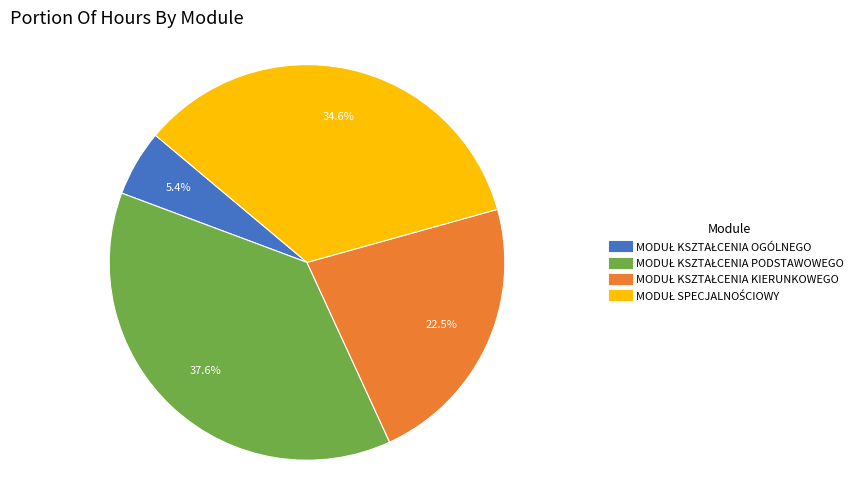

Is there a majority slice in this chart?

No